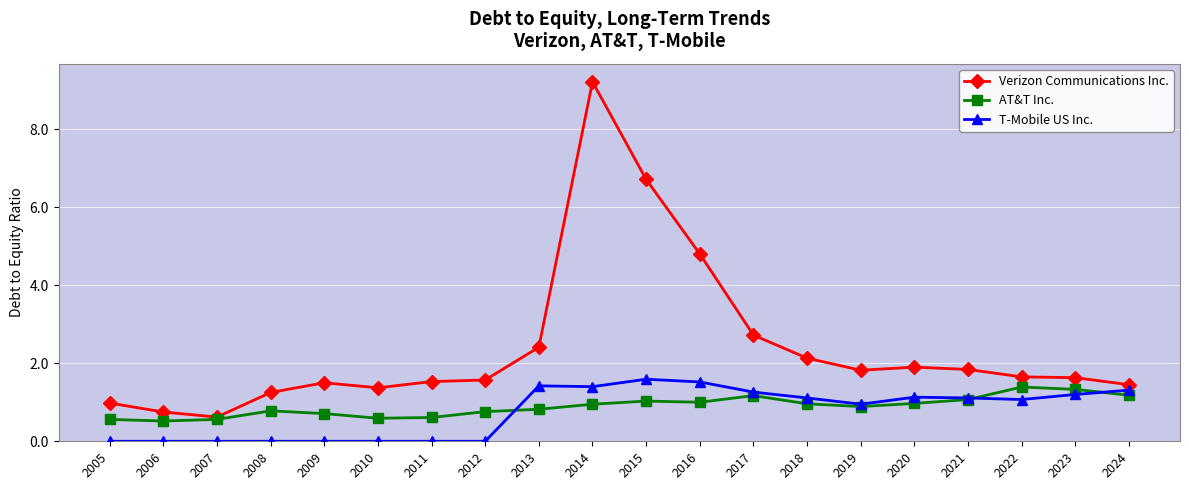

What is the average value of the AT&T Inc. series?

0.9